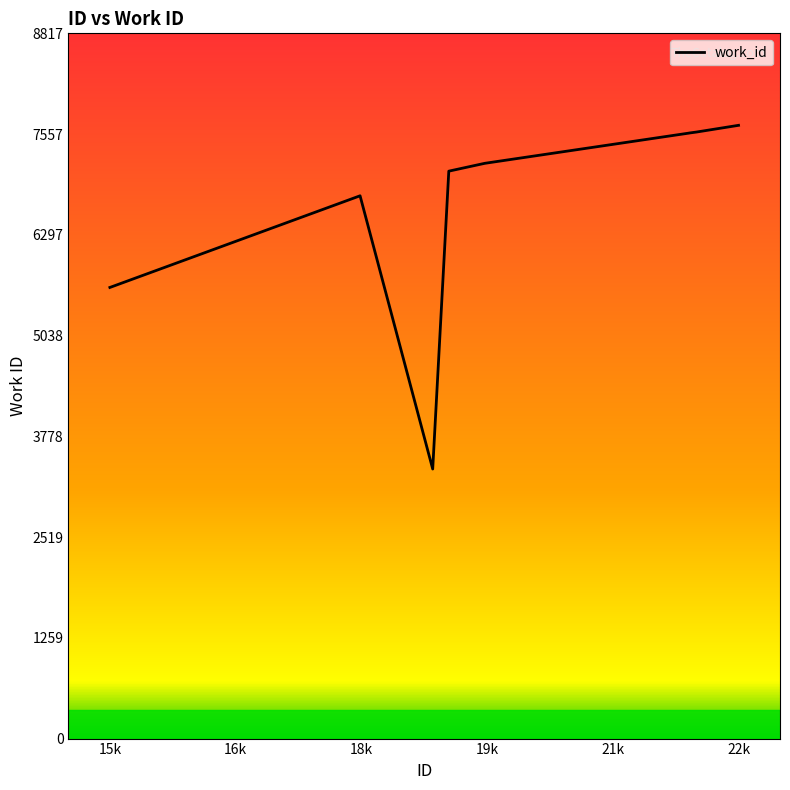

What is the smallest value displayed?

3370